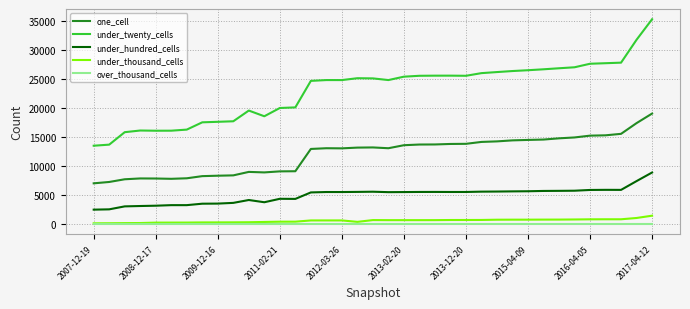

Which series has the largest total across all categories?

under_twenty_cells